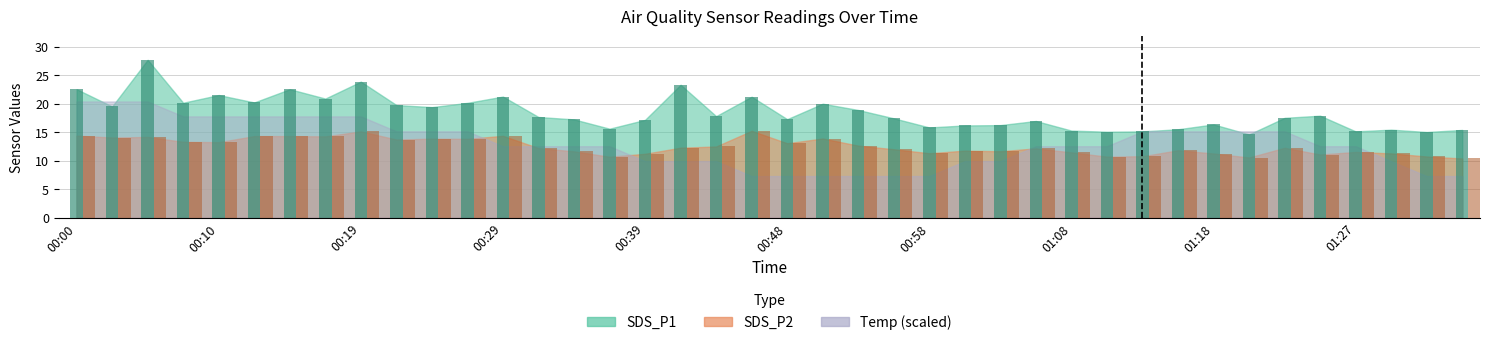

What is the label of the 29th bar from the right?

00:27